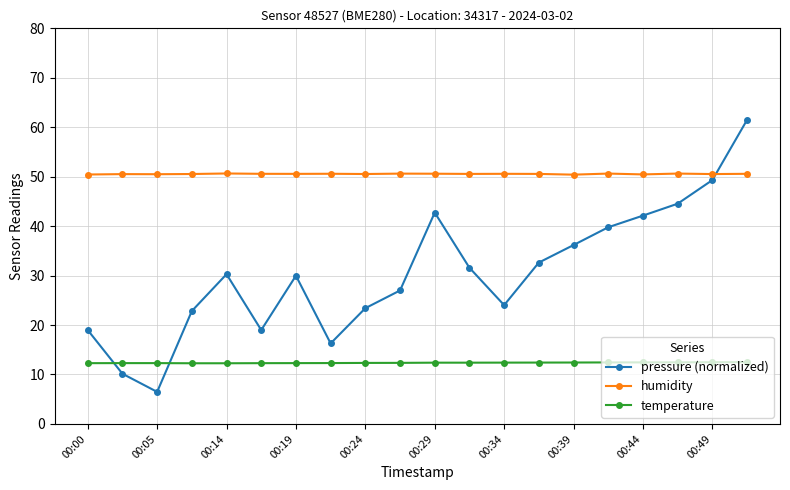

What are all the series names shown in the legend?

pressure (normalized), humidity, temperature